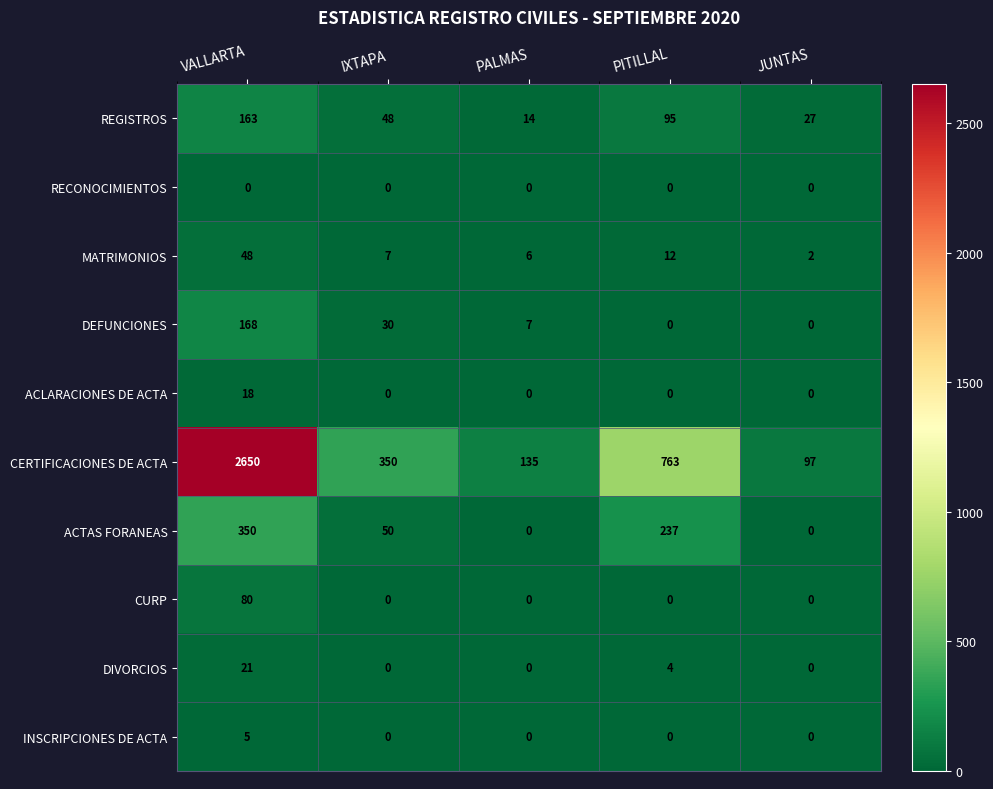

Between PALMAS and JUNTAS, which series saw the biggest shift?

CERTIFICACIONES DE ACTA